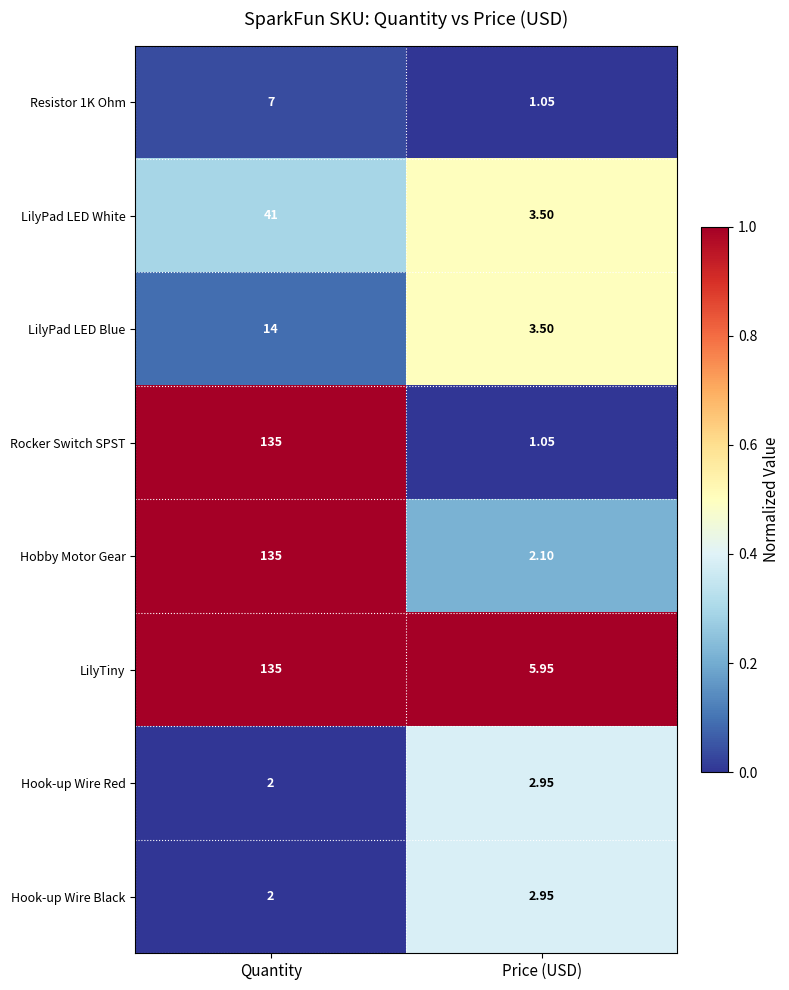

At which label does LilyTiny reach its peak?

Quantity